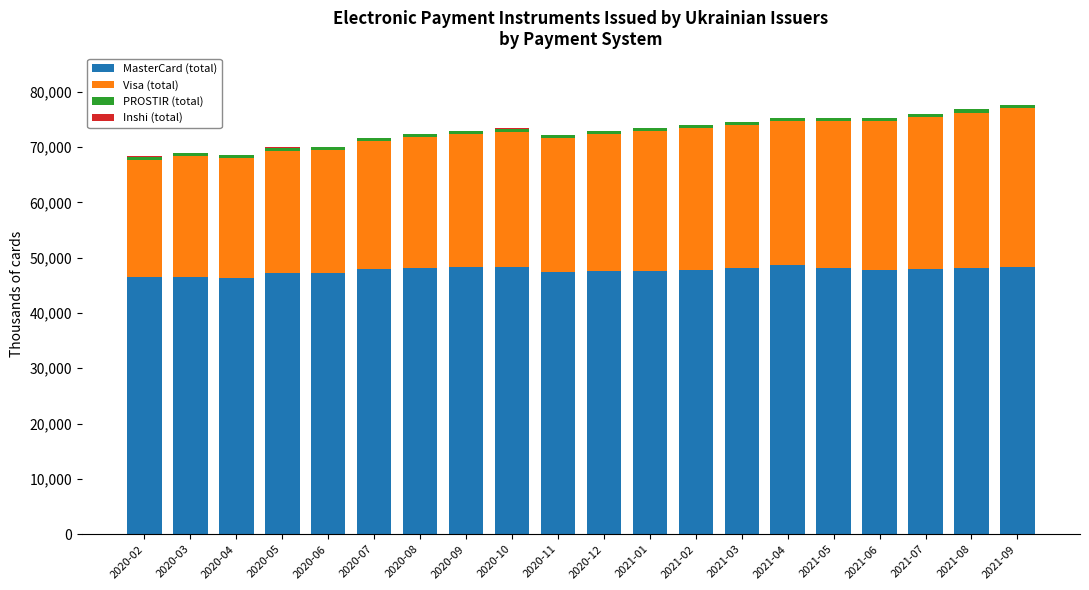

What is the maximum value for MasterCard (total)?

48669.7